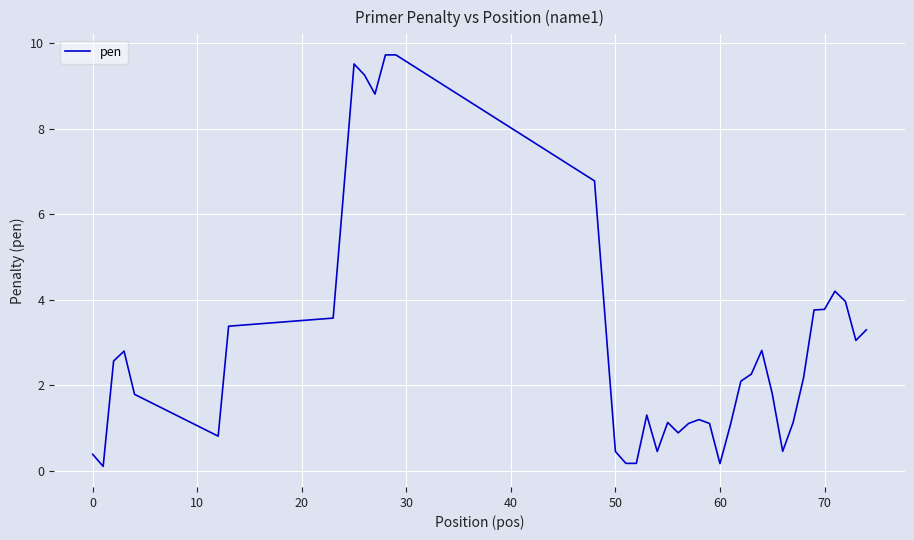

What is the greatest value displayed?

9.7